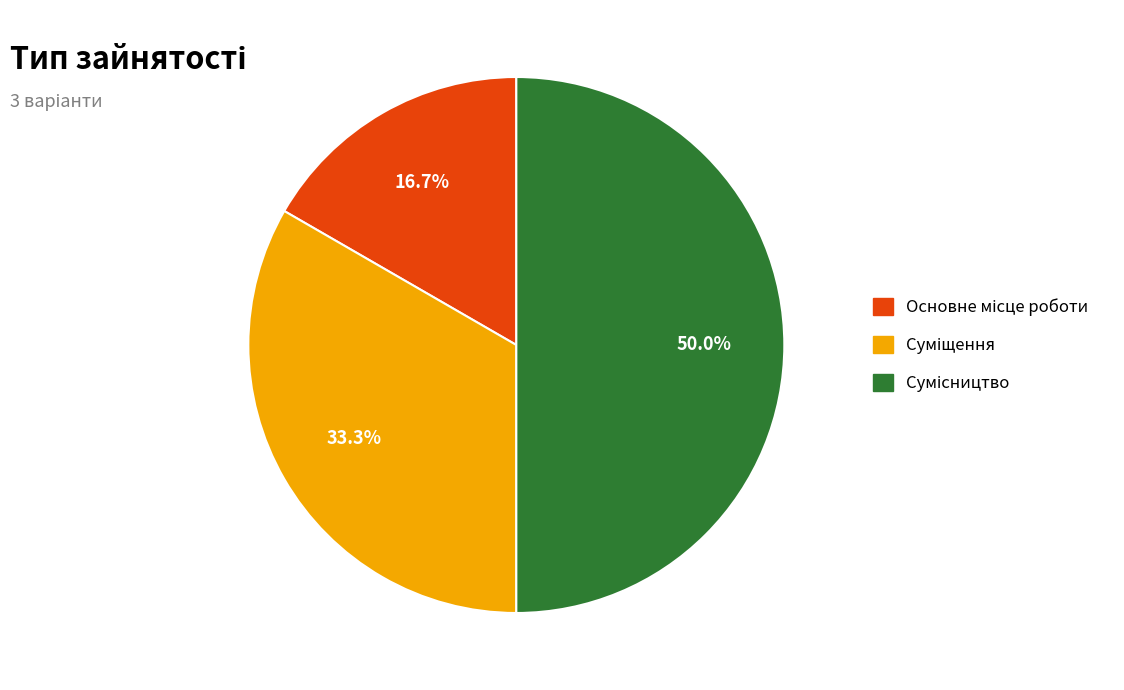

Is Основне місце роботи the majority of the pie?

No